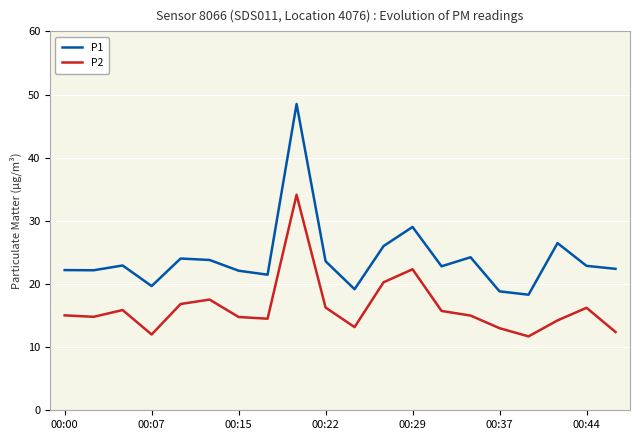

What is the highest value of the P1 series?

48.5